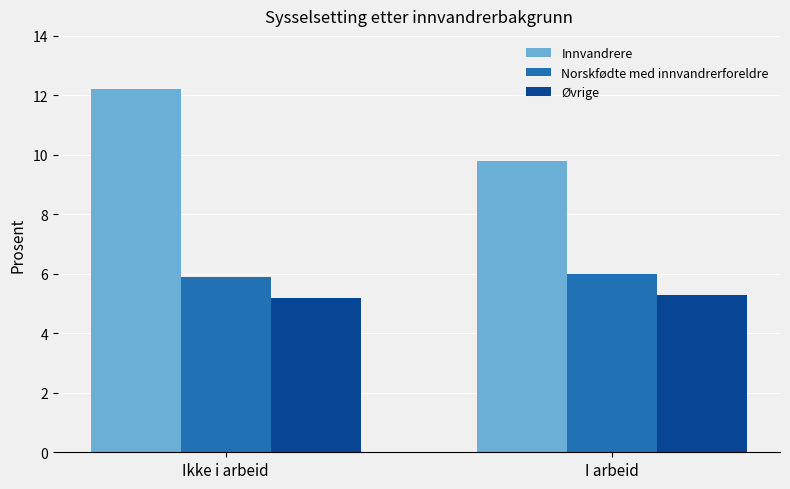

What is the maximum value for Norskfødte med innvandrerforeldre?

6.0